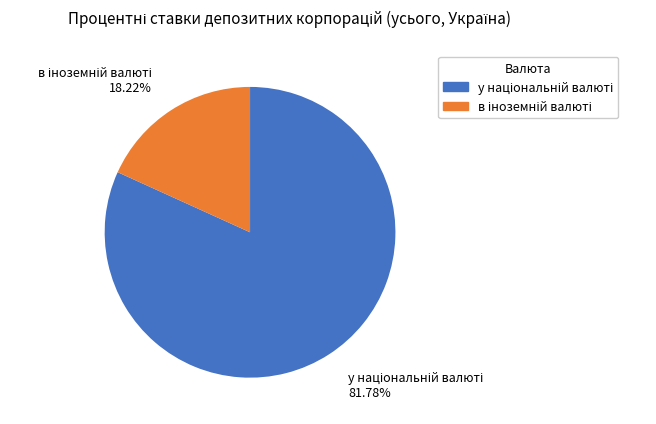

How many slices are in this pie chart?

2